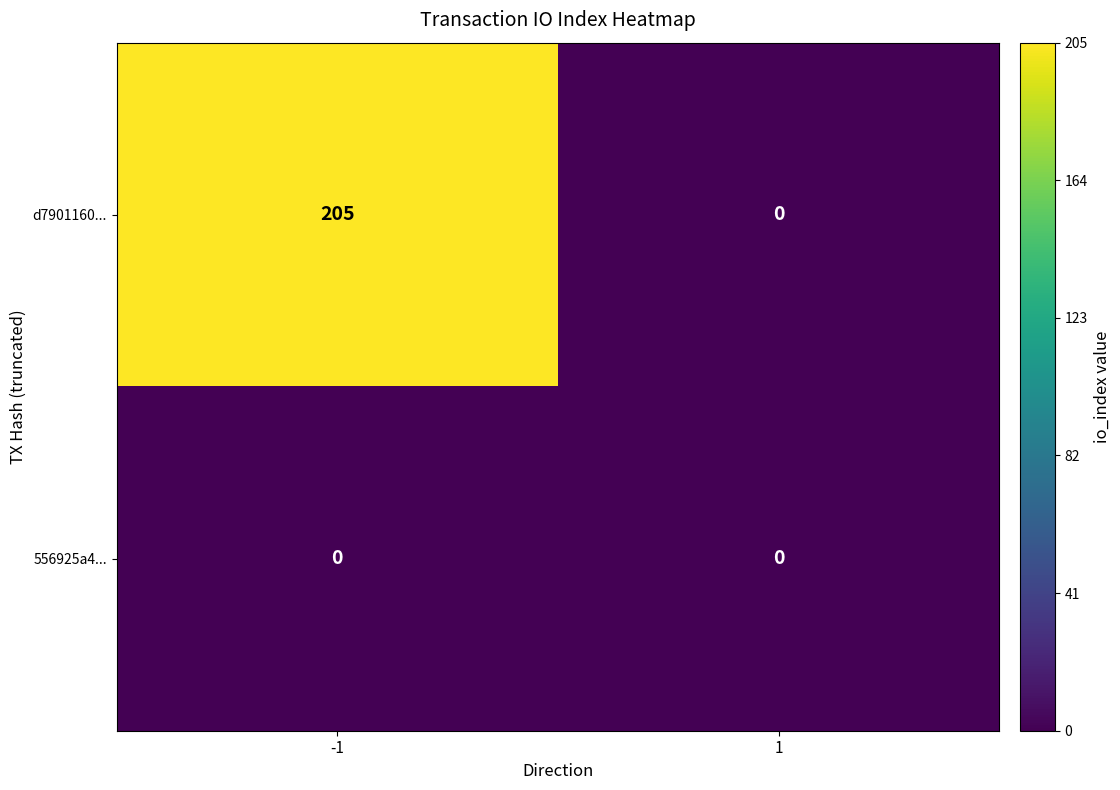

How many data points does each series have?

2